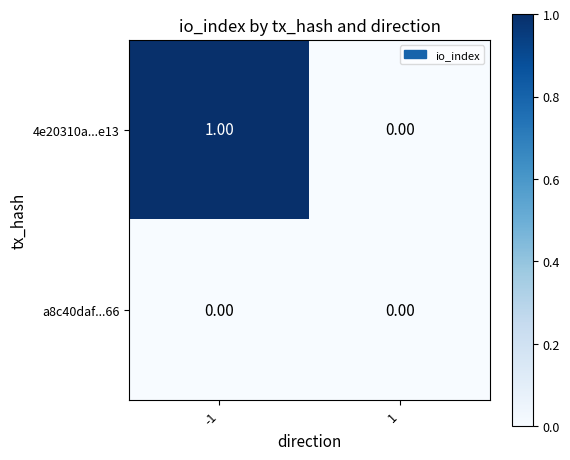

Which series has the largest total across all categories?

4e20310a...e13